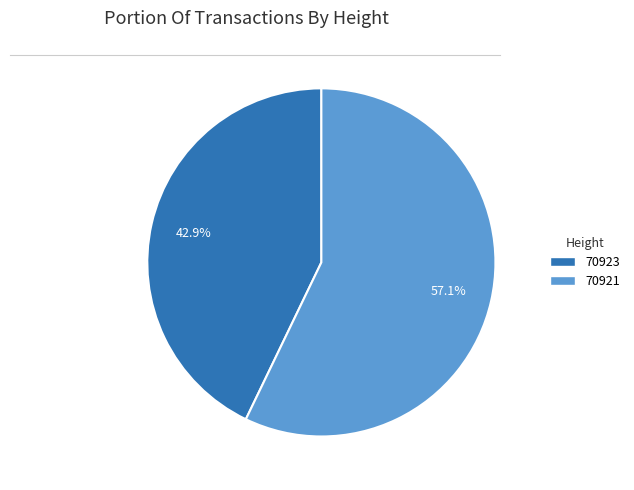

Which category has the smallest portion of the pie?

70923